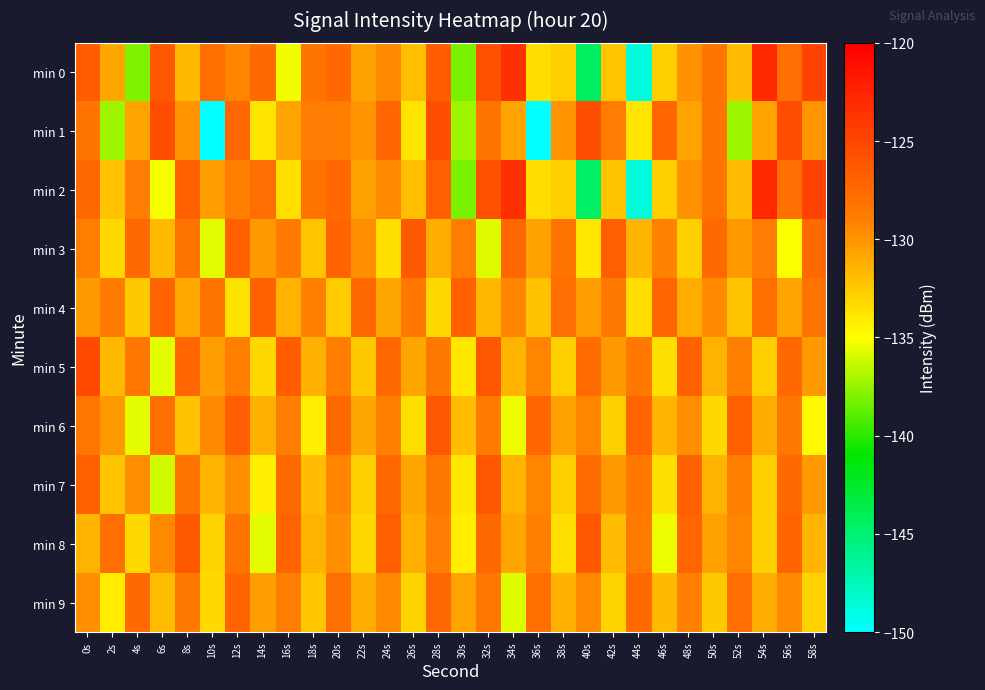

Between 14s and 10s, which is larger?

14s